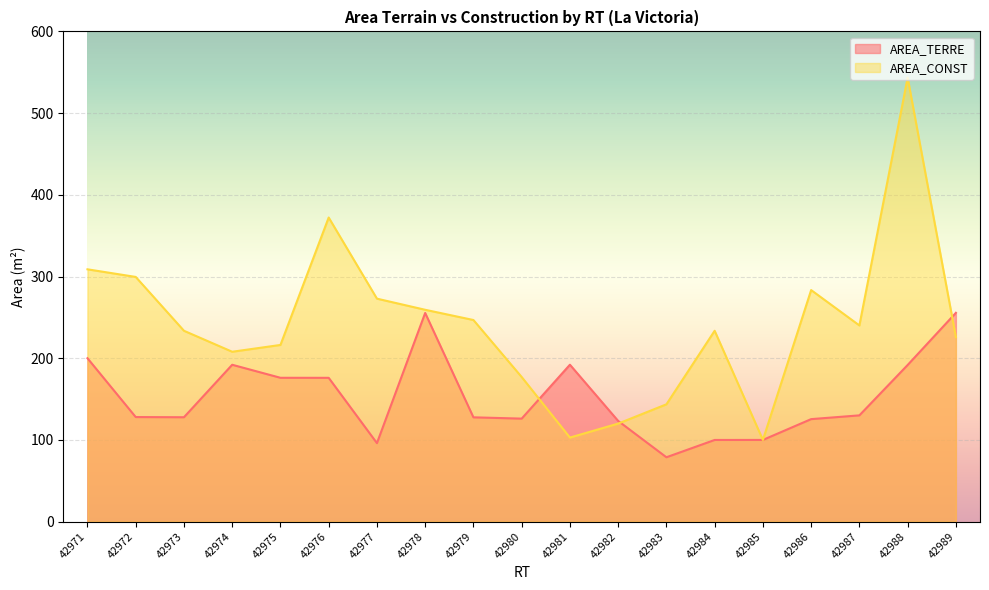

Which category has the highest value across all series?

42988